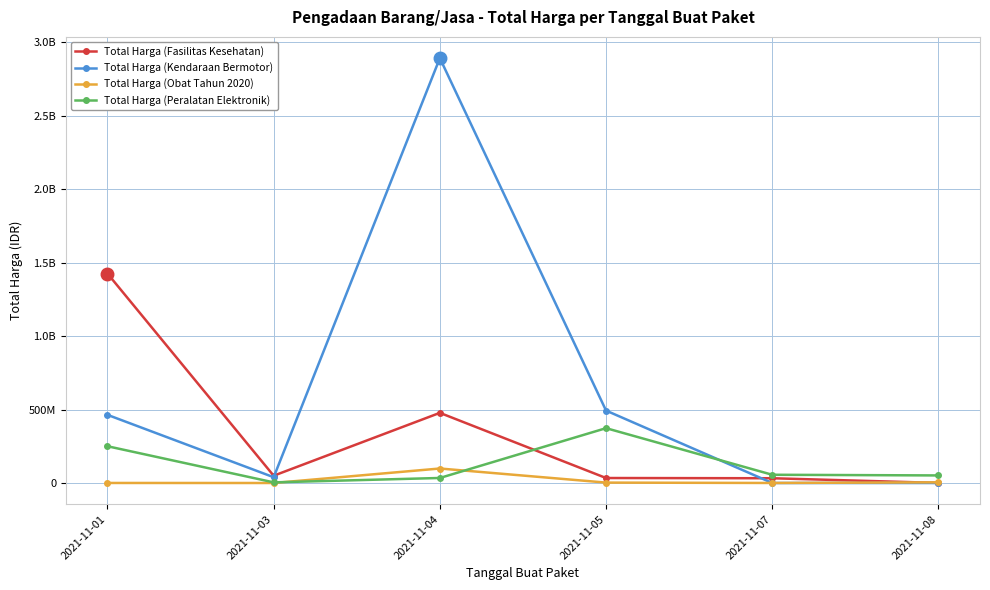

Is it true that Total Harga (Fasilitas Kesehatan) equals 8168739 at 2021-11-05?

False